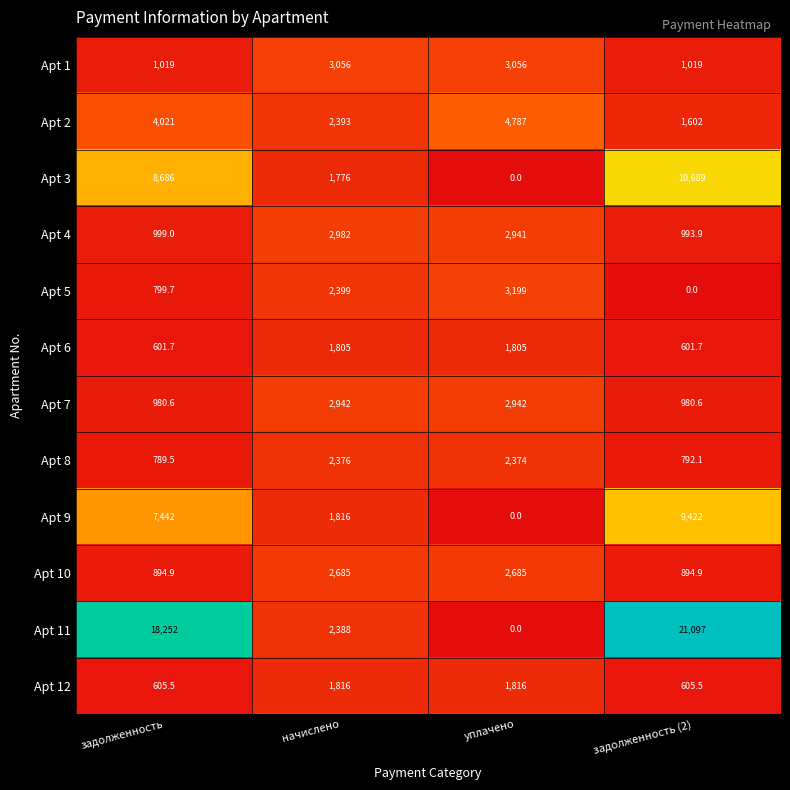

Is it true that Apt 12 equals 372.2 at задолженность (2)?

False